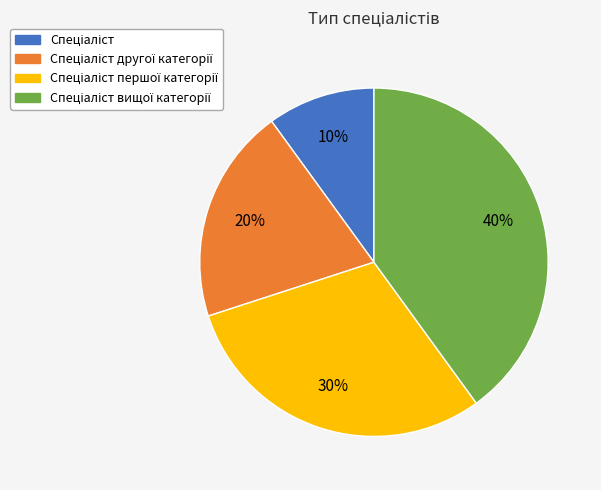

To the nearest percent, what is the average slice percentage?

25%